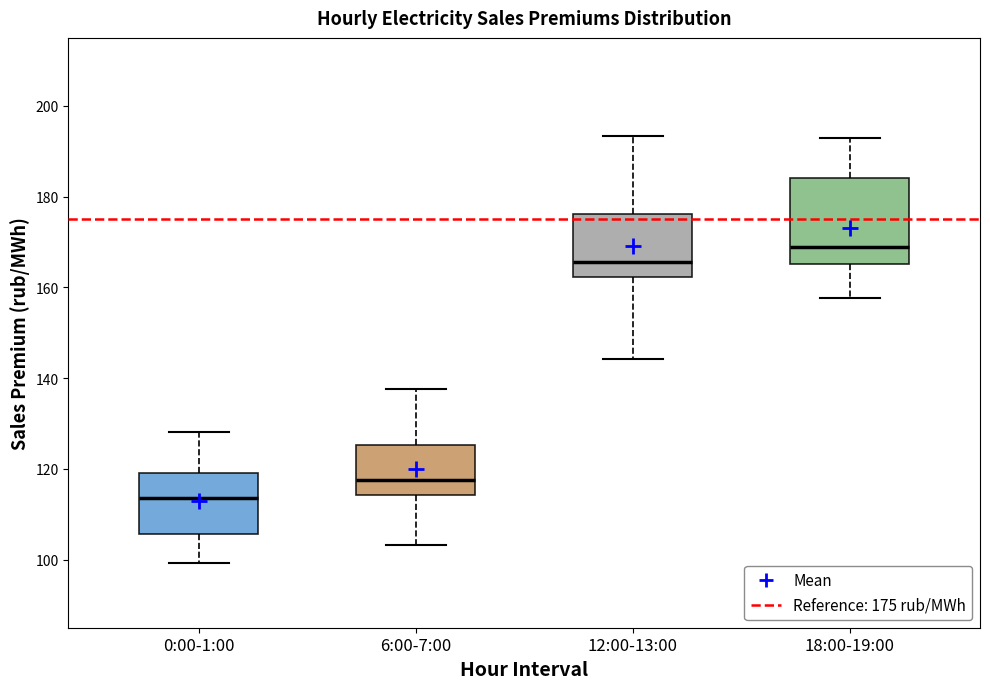

Reading left to right, transcribe this box plot: for each box, give where its median line is, the range the box spans, and where its two whiskers end, as read against the y-axis. The values are not printed on the chart, so give them approximately, as read against the axis.

0:00-1:00: median 114, box 106 to 120, whiskers 100 to 128
6:00-7:00: median 118, box 114 to 126, whiskers 104 to 138
12:00-13:00: median 166, box 162 to 176, whiskers 144 to 194
18:00-19:00: median 168, box 166 to 184, whiskers 158 to 194